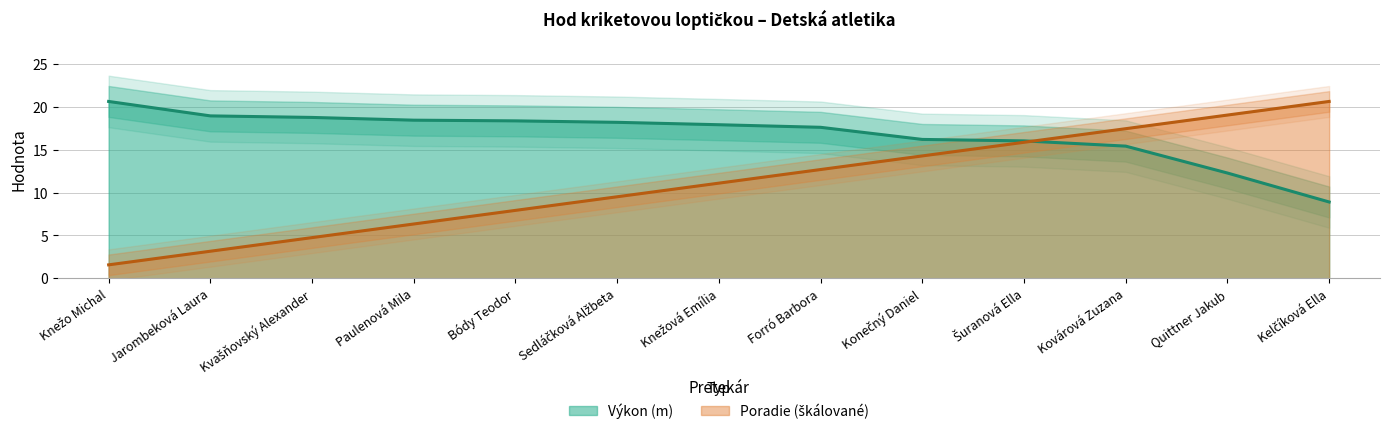

What is the value of the Výkon point at the 4th from the left?

18.4